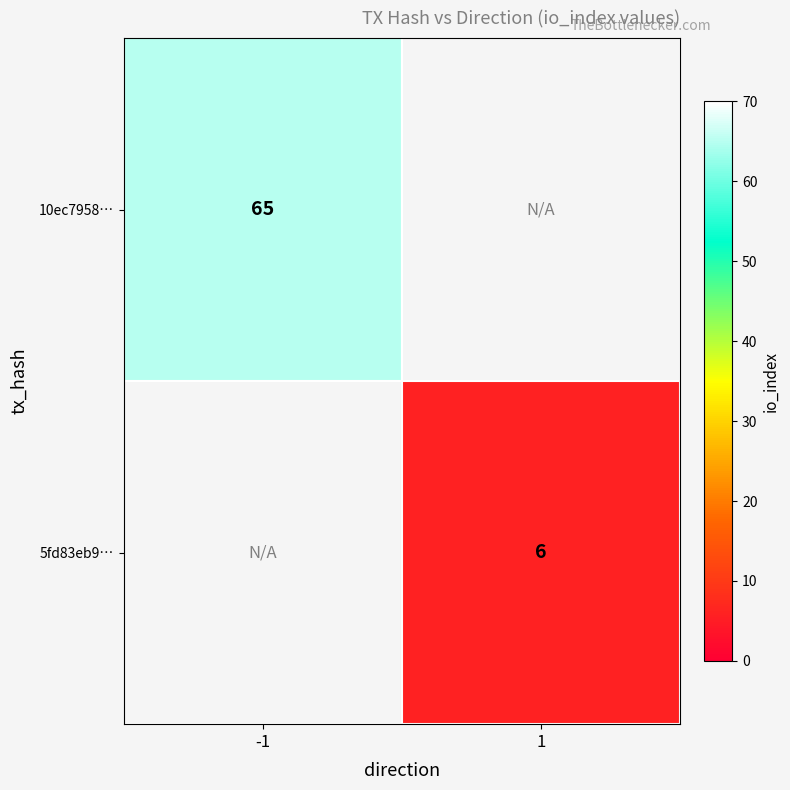

True or false: 10ec7958… has a value of 111 at -1.

False